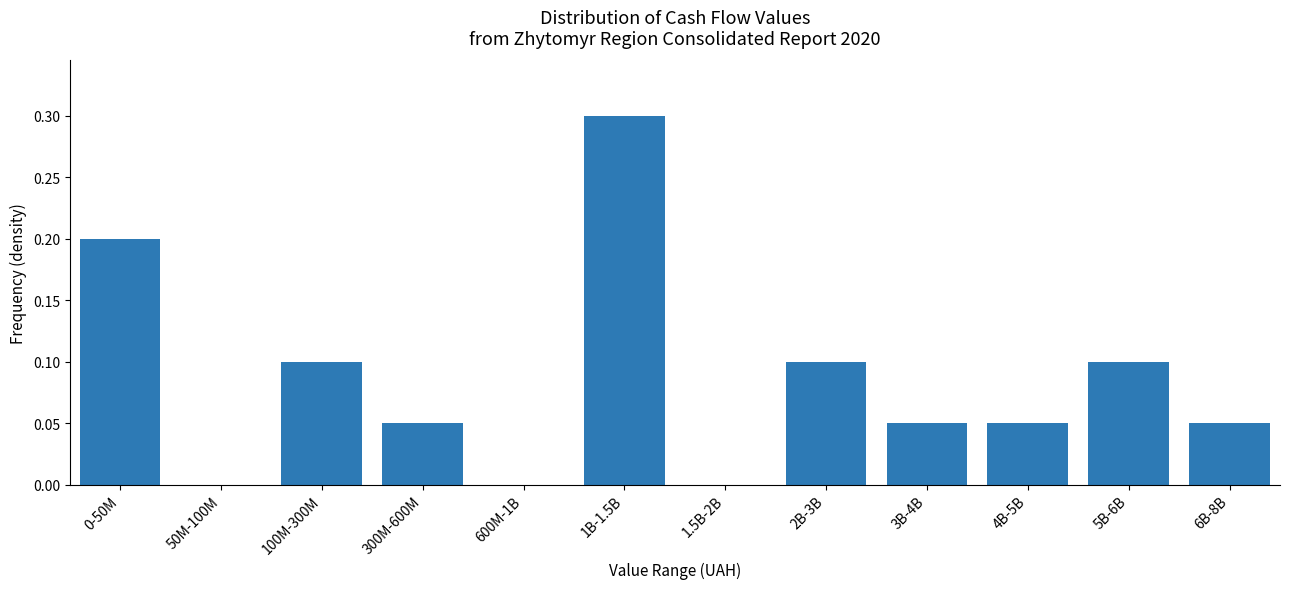

At which category does the chart reach its peak across all series?

1B-1.5B